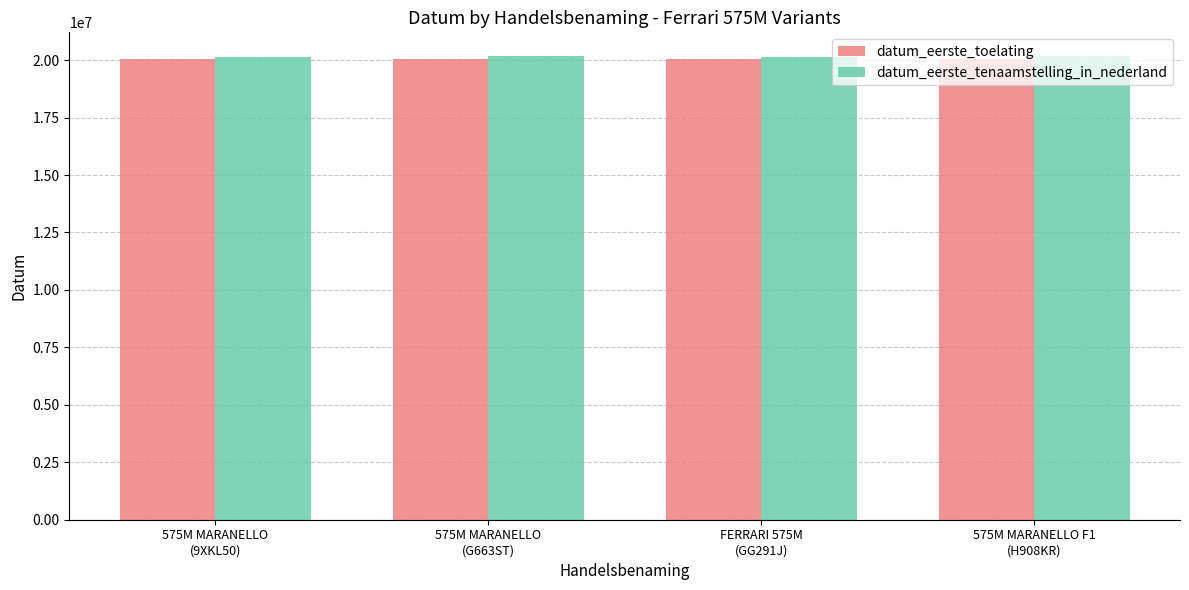

At which label does datum_eerste_tenaamstelling_in_nederland first exceed 20200224?

575M MARANELLO
(G663ST)